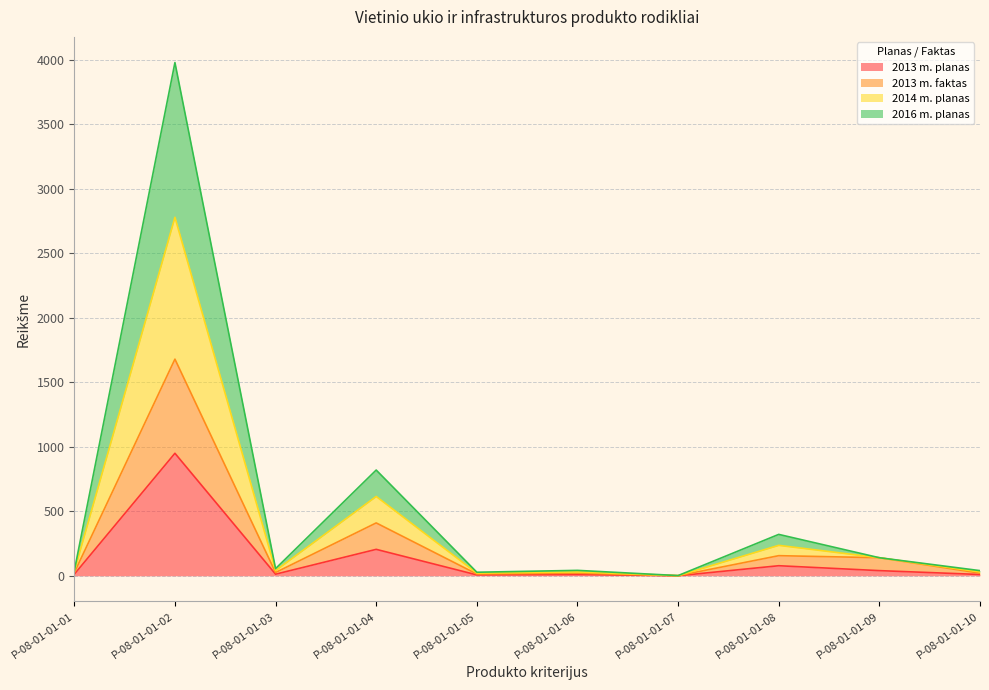

Where is 2013 m. planas nearest to the value 475?

P-08-01-01-04